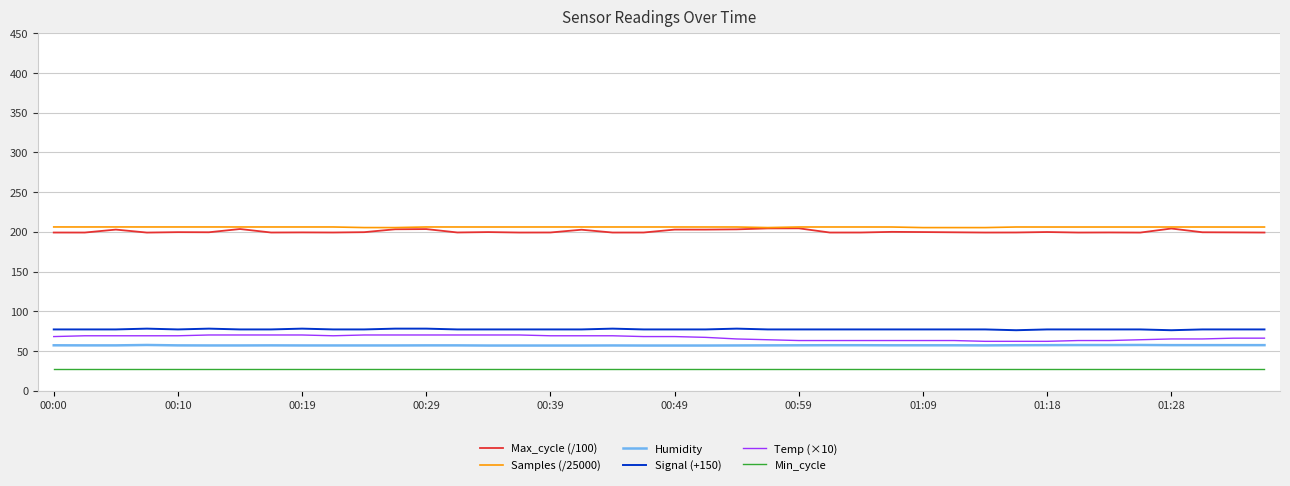

What is the greatest value displayed?

206.1